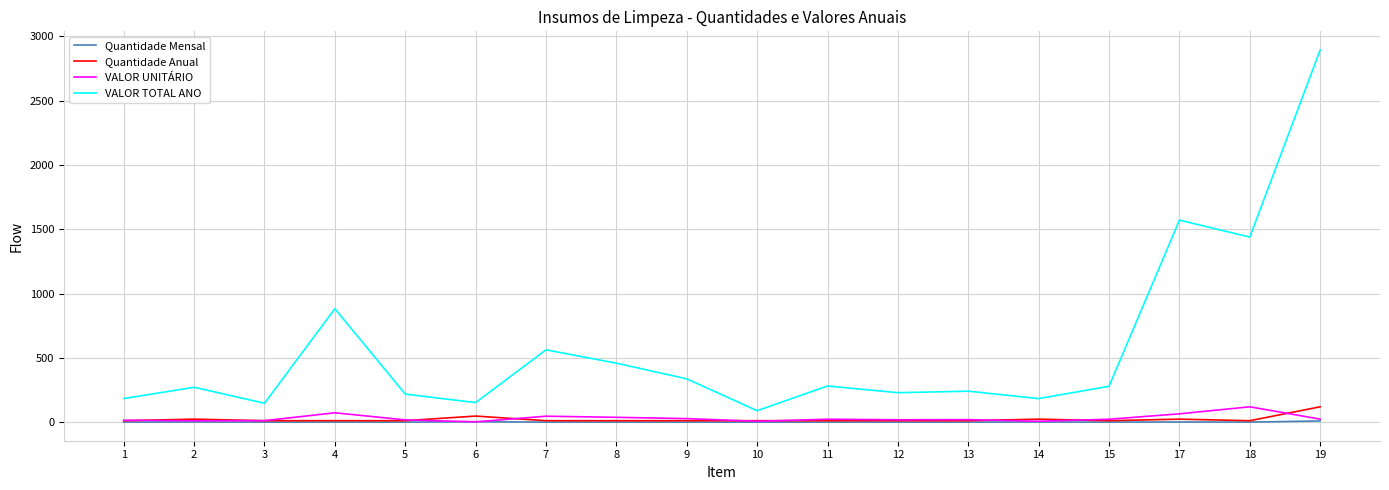

What is the sum of all Quantidade Mensal values?

33.0